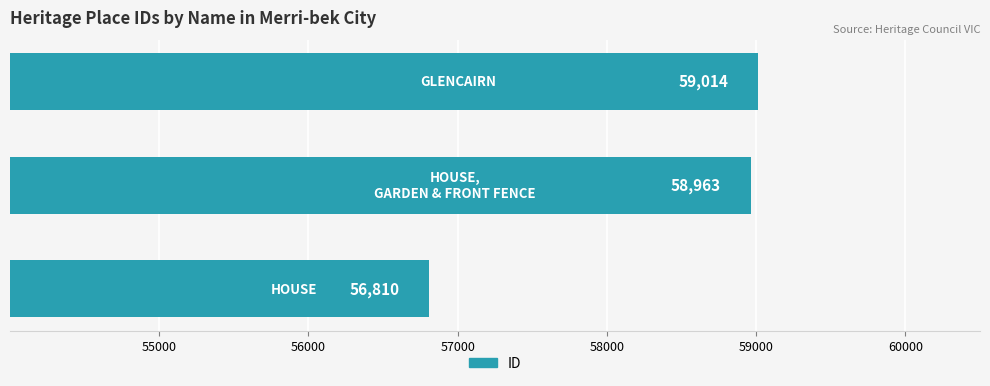

What is the greatest value displayed?

59014